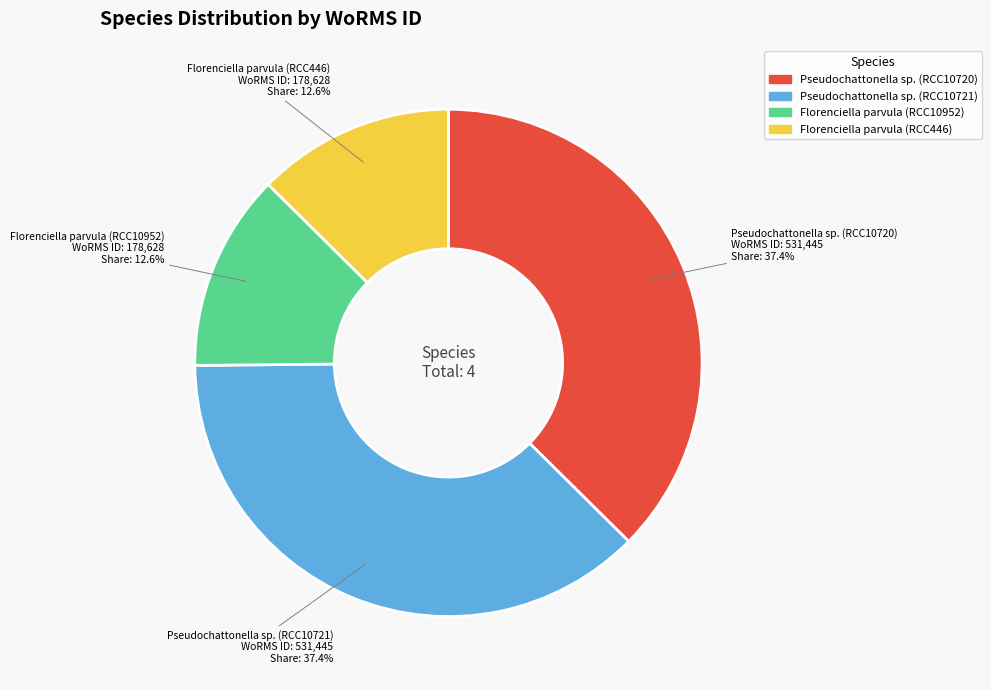

Approximately how many times larger is the value at Pseudochattonella sp. (RCC10720) compared to Florenciella parvula (RCC446)?

3.0